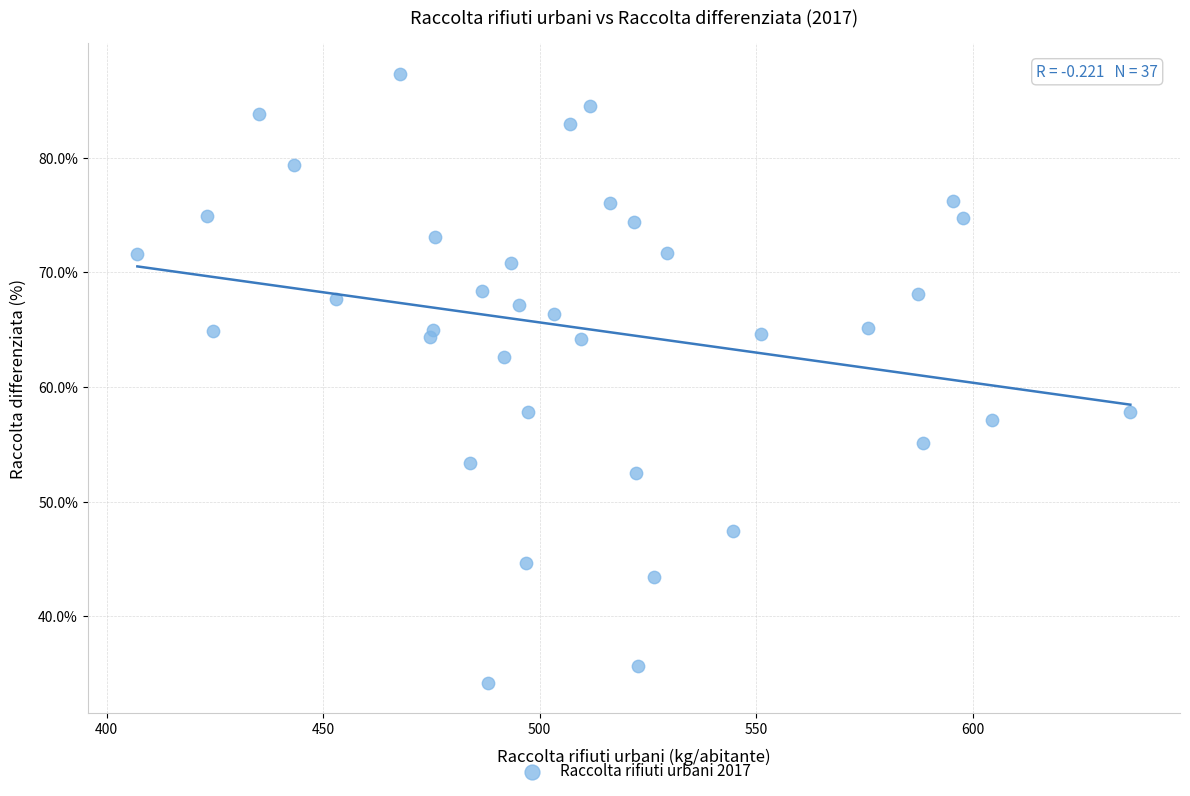

What is the range of Y values (max minus min)?

53.1